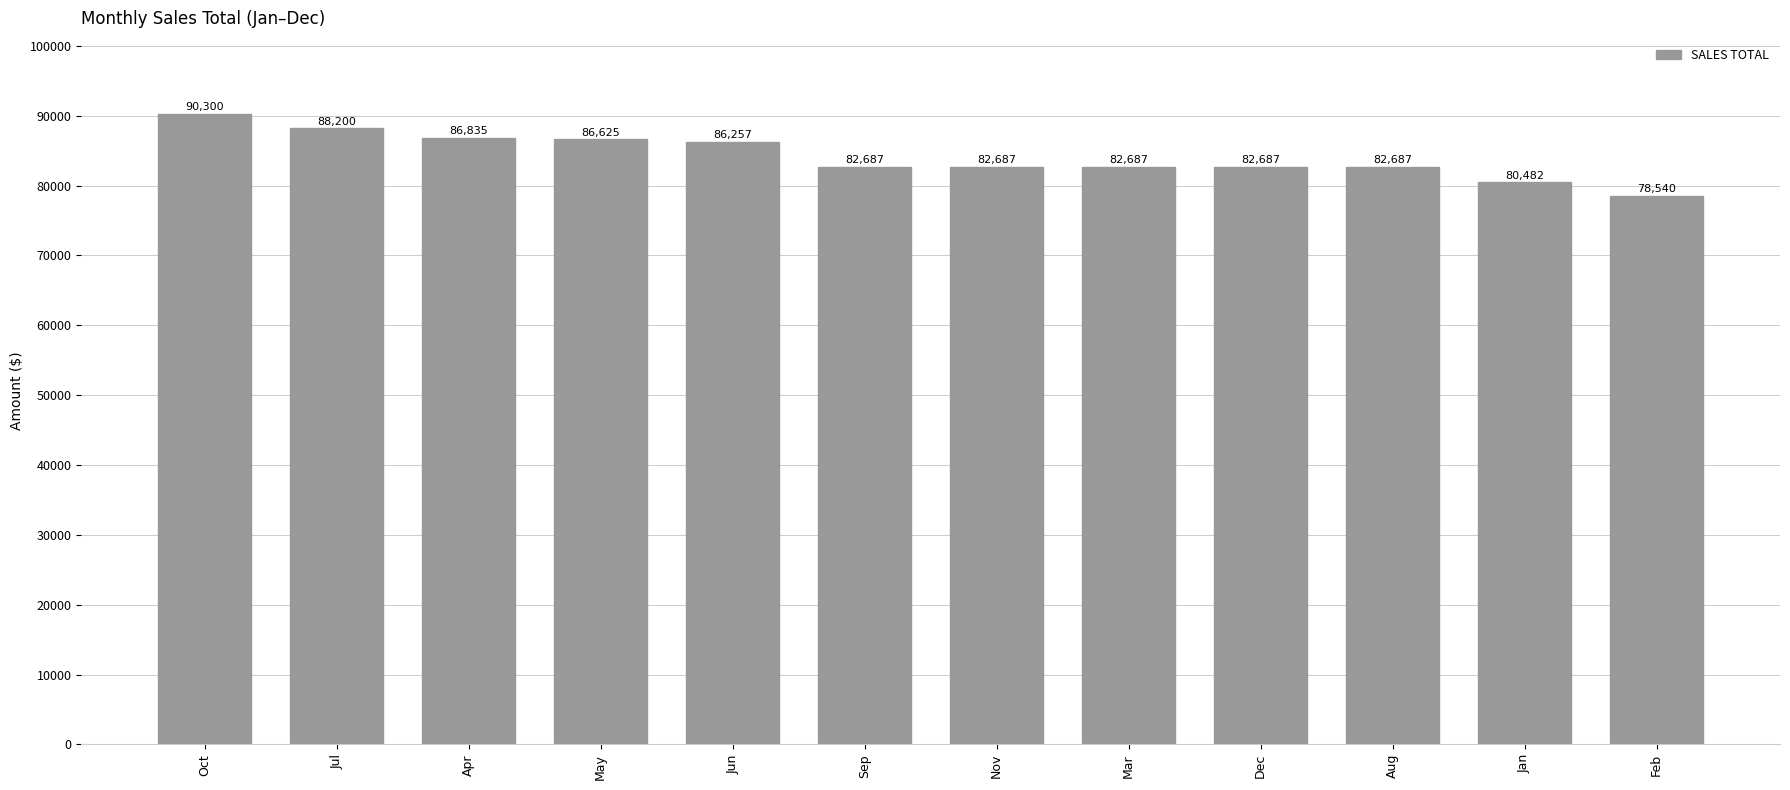

What is the label of the 12th bar from the left?

Feb